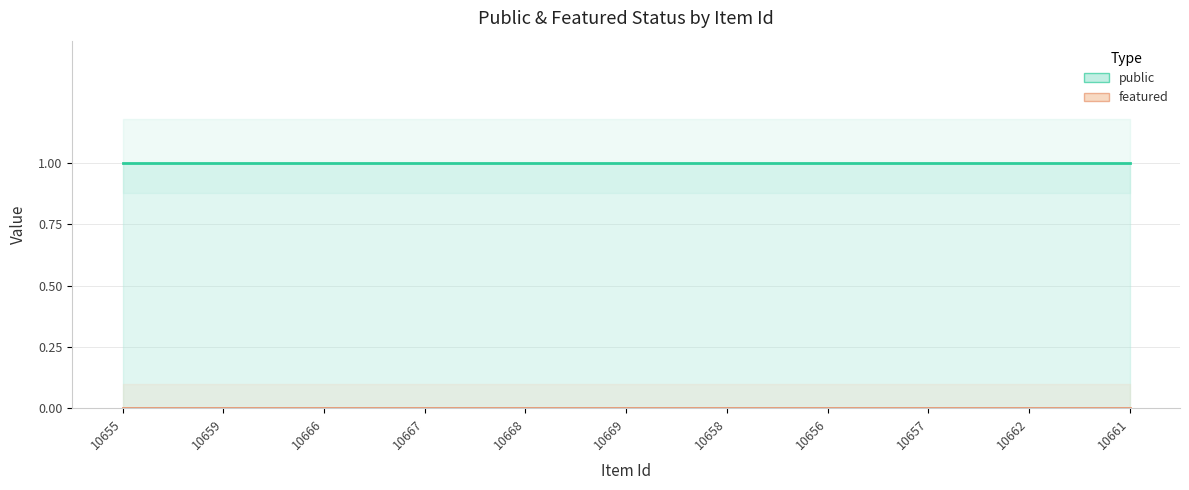

Reading left to right, transcribe all the data shown in this chart.

public: 10655=1	10659=1	10666=1	10667=1	10668=1	10669=1	10658=1	10656=1	10657=1	10662=1	10661=1
featured: 10655=0	10659=0	10666=0	10667=0	10668=0	10669=0	10658=0	10656=0	10657=0	10662=0	10661=0